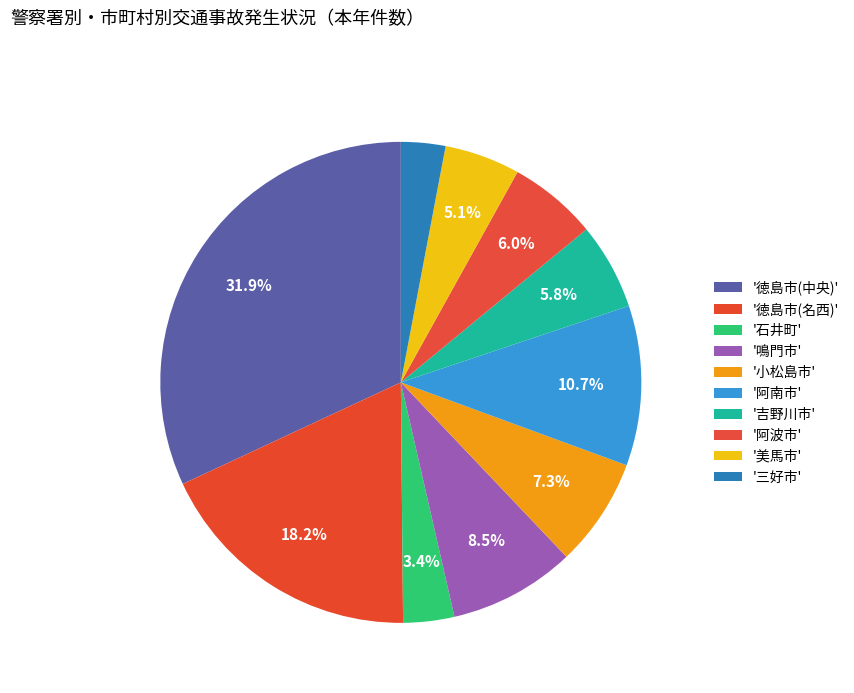

Count the number of slices in the pie.

10